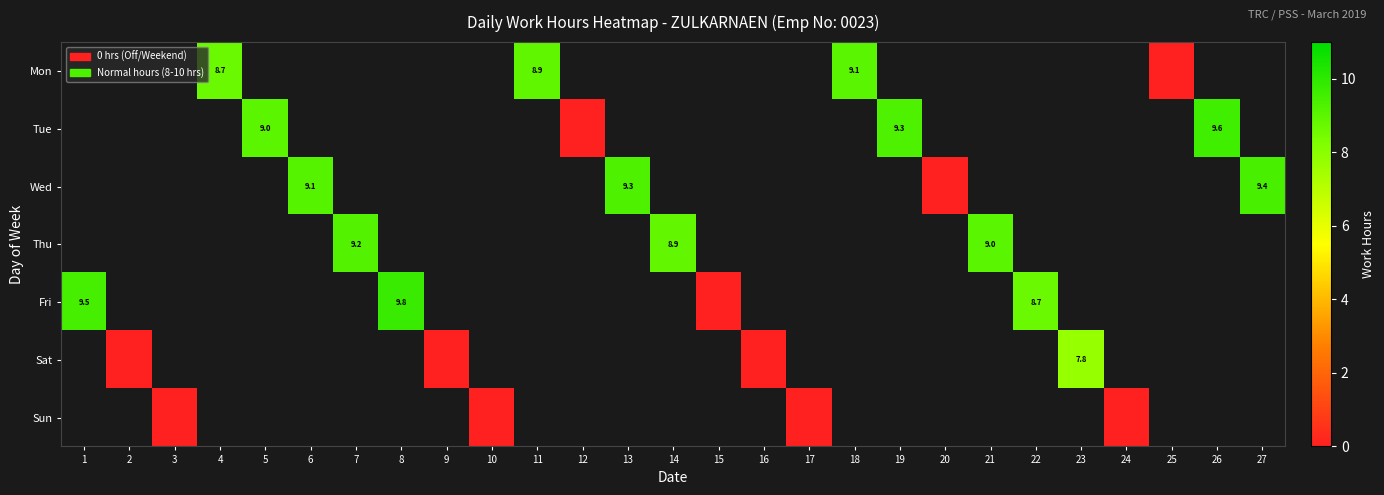

How many data points does each series have?

27